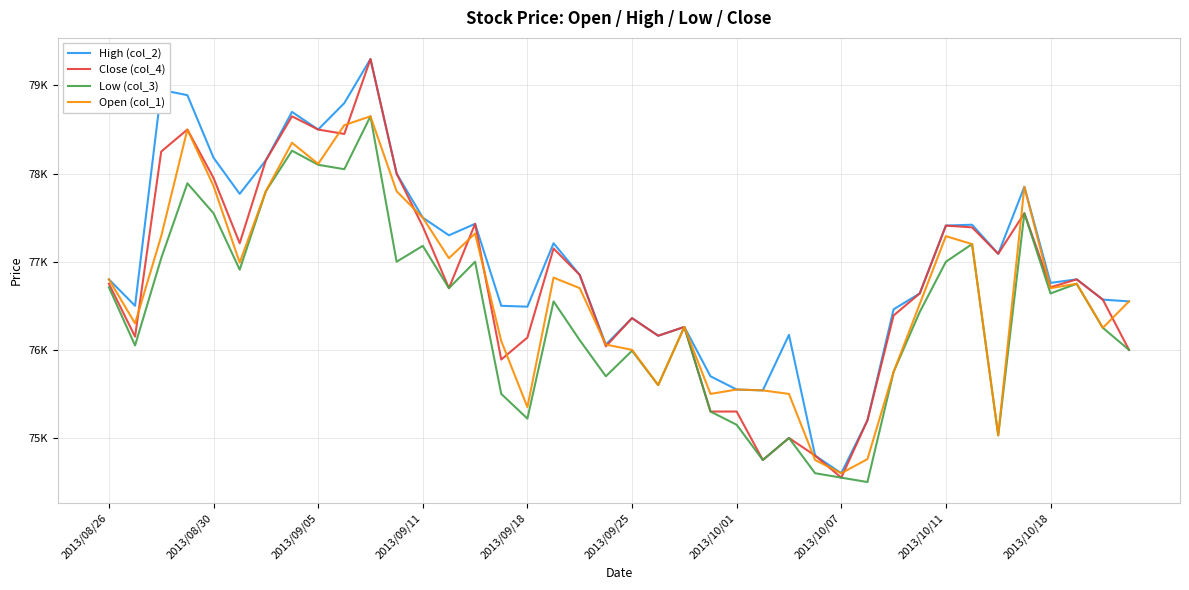

What are all the series names shown in the legend?

High (col_2), Close (col_4), Low (col_3), Open (col_1)